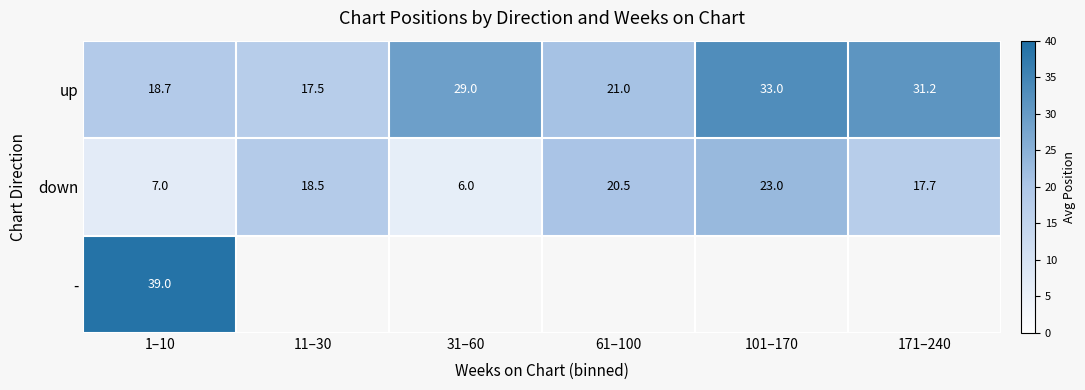

Which series has the largest range (max minus min)?

down